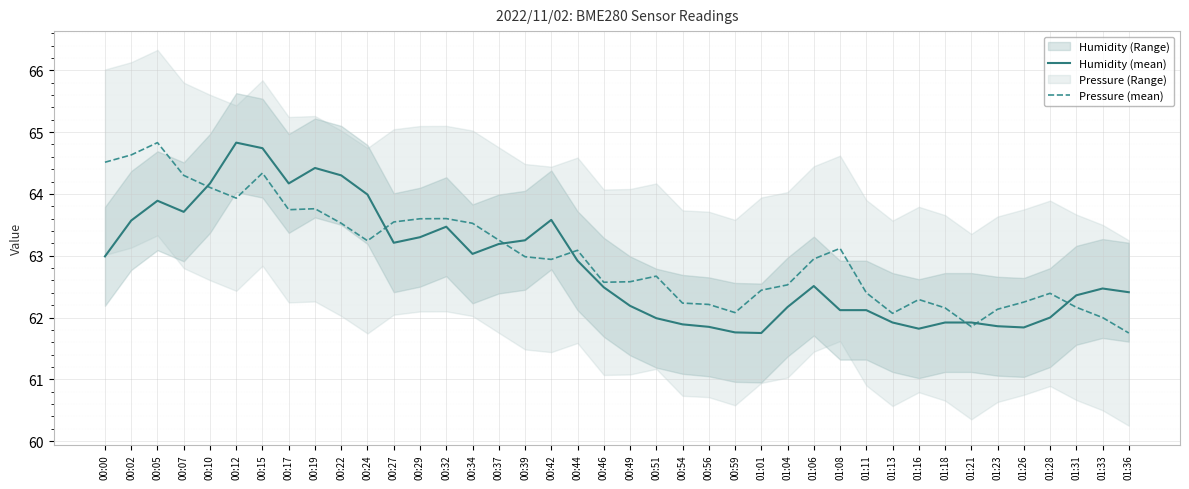

At which category does Humidity (mean) reach its first local peak?

00:05